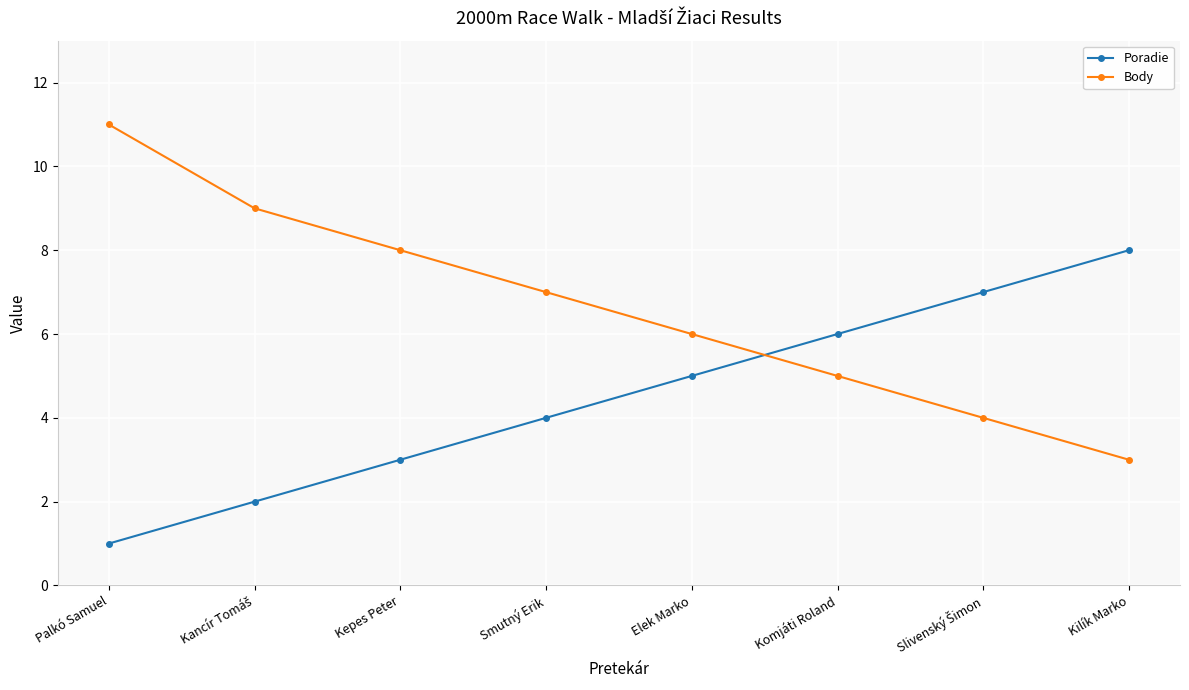

Between which two adjacent categories do Body and Poradie first intersect?

Elek Marko and Komjáti Roland